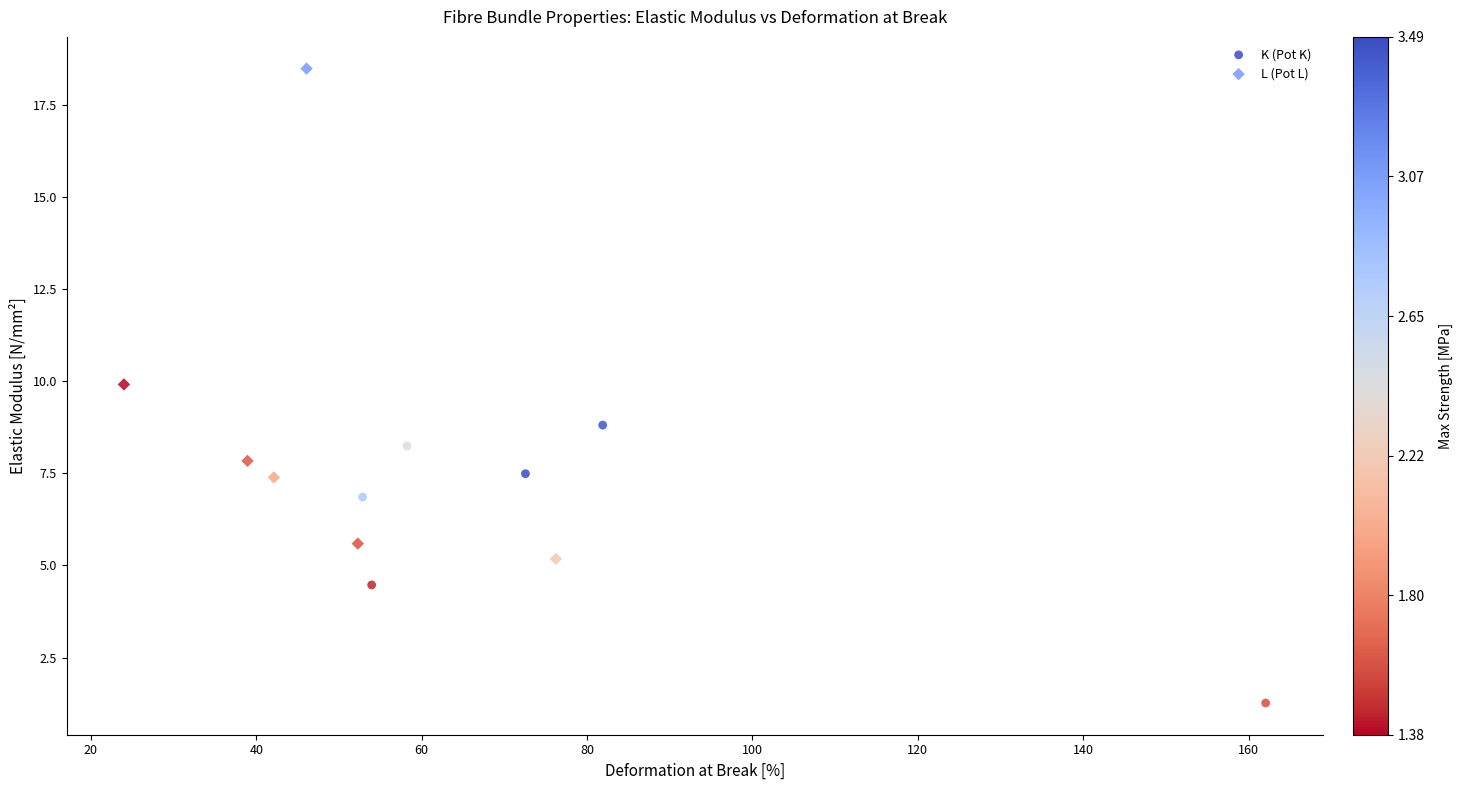

What are all the series names shown in the legend?

K (Pot K), L (Pot L)